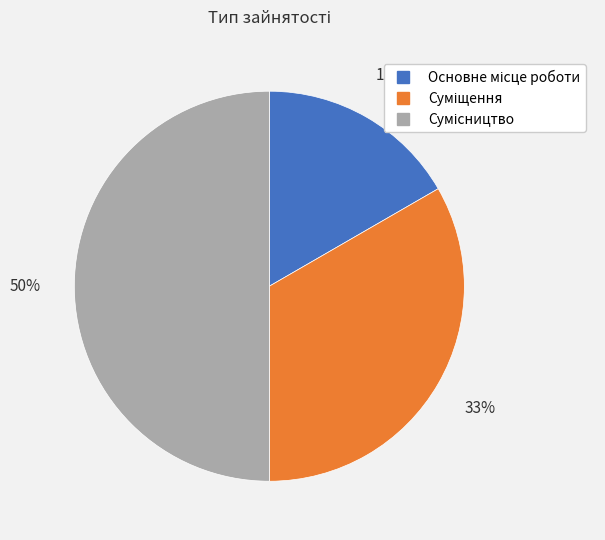

To the nearest percent, what is the difference between the largest and smallest slice percentages?

33%